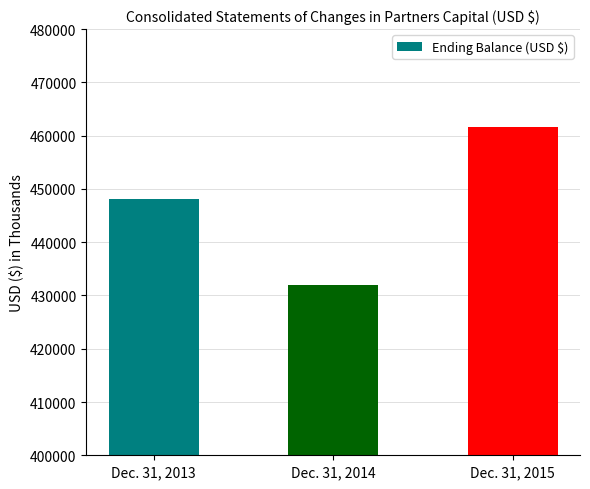

The chart shows a value of 226419 at Dec. 31, 2015. True or false?

False